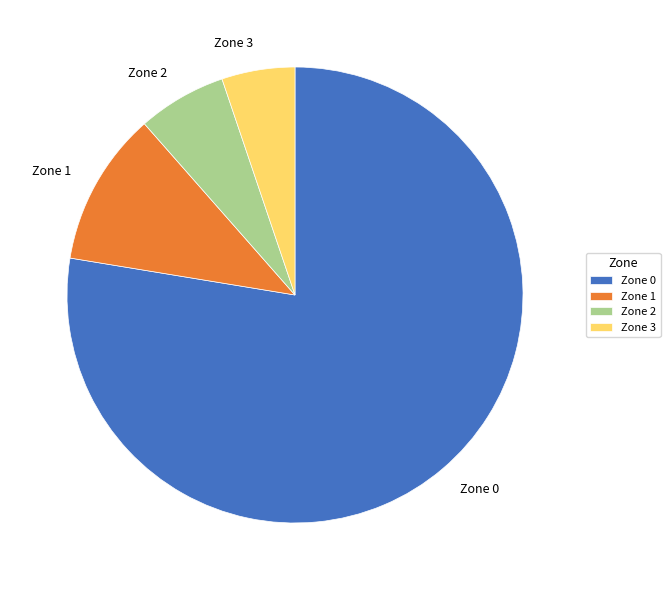

Which has a higher value, Zone 1 or Zone 0?

Zone 0